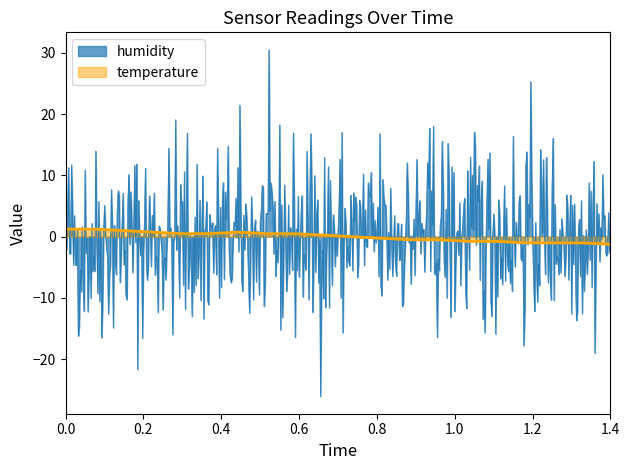

How many interior local peaks does the temperature series have?

1